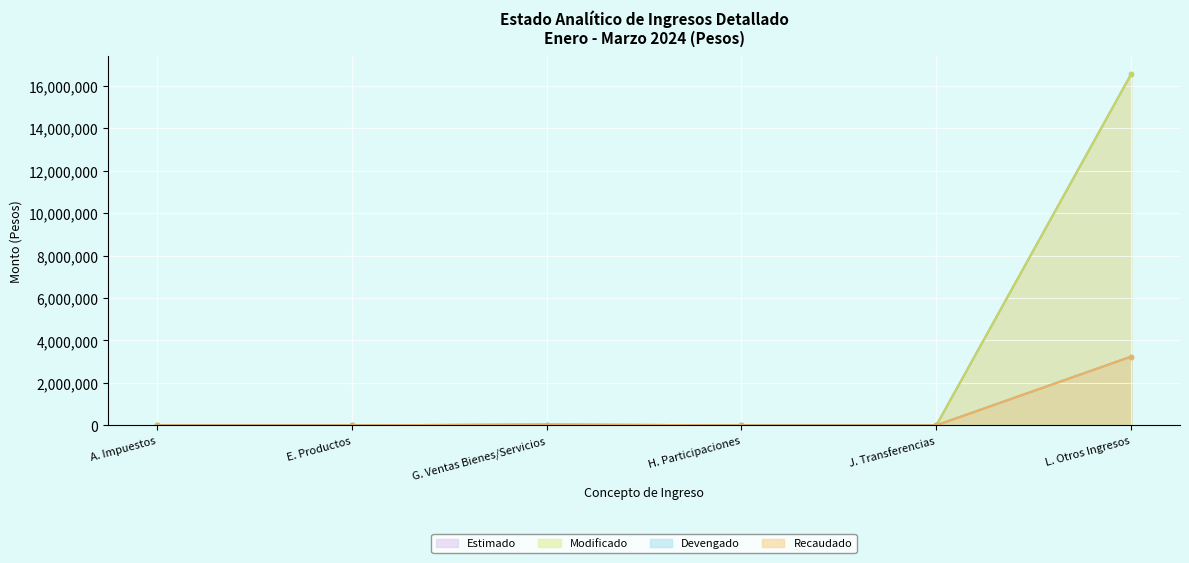

How many values in Estimado are above zero?

3